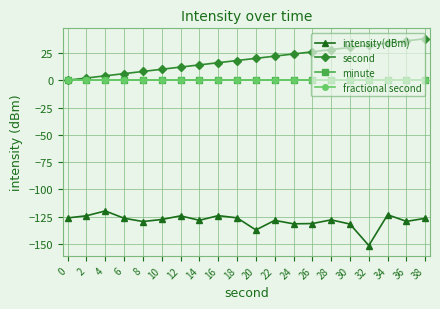

At which label is second closest to 19?

18